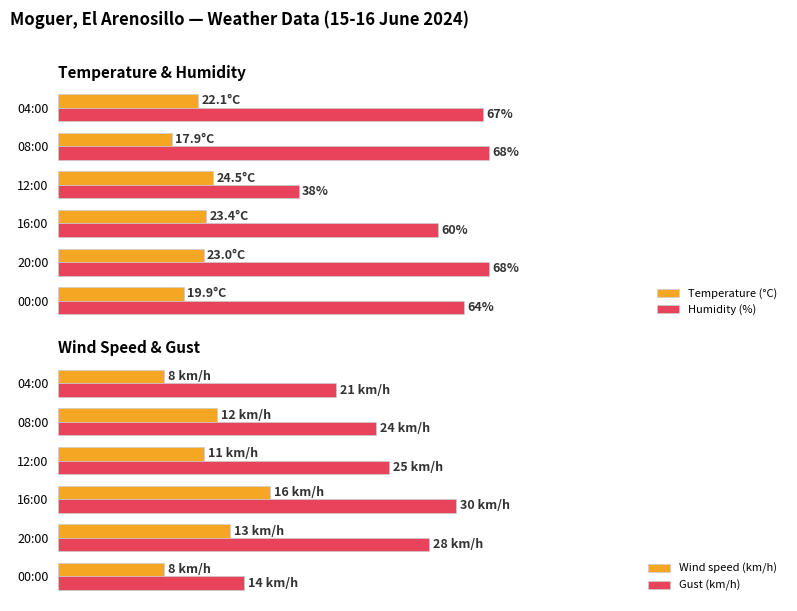

What is the lowest value of the Humidity (%) series?

38.0